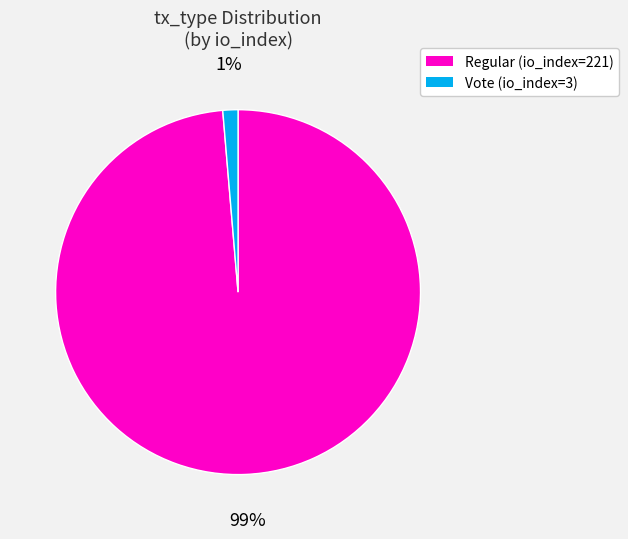

Is it true that Vote (io_index=3) is 10% of the pie?

False